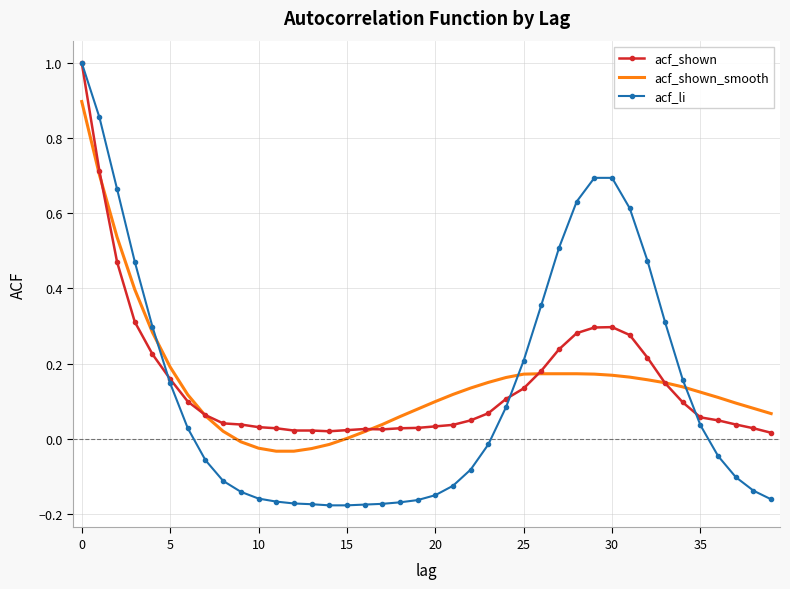

How many intersections are there between acf_shown_smooth and acf_shown?

5